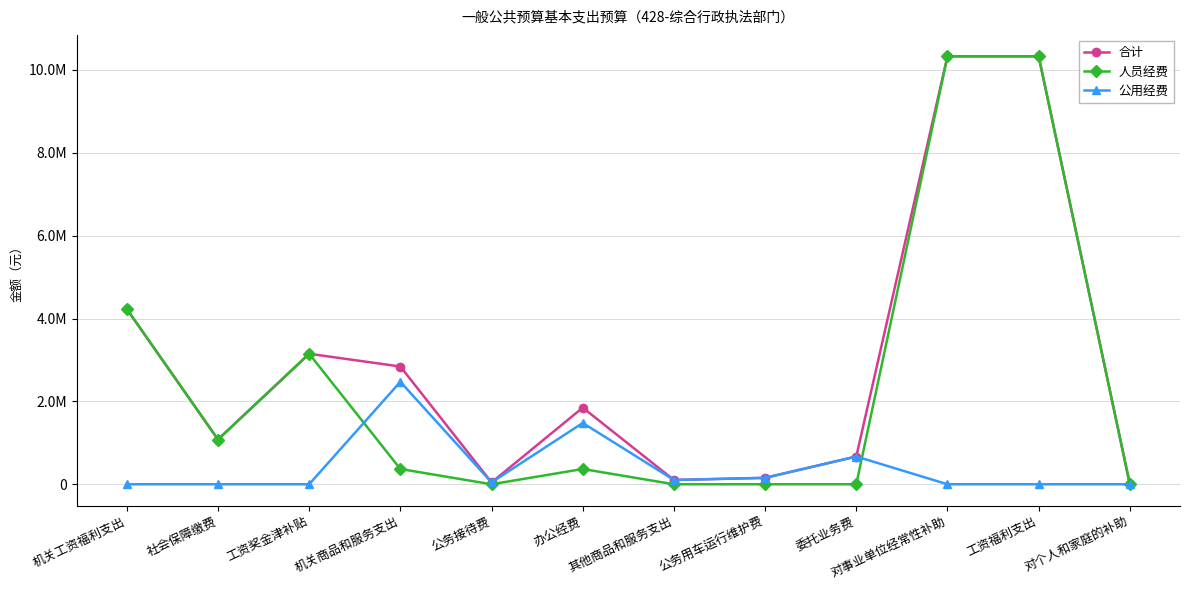

Is this an area chart (filled region under the line)?

No